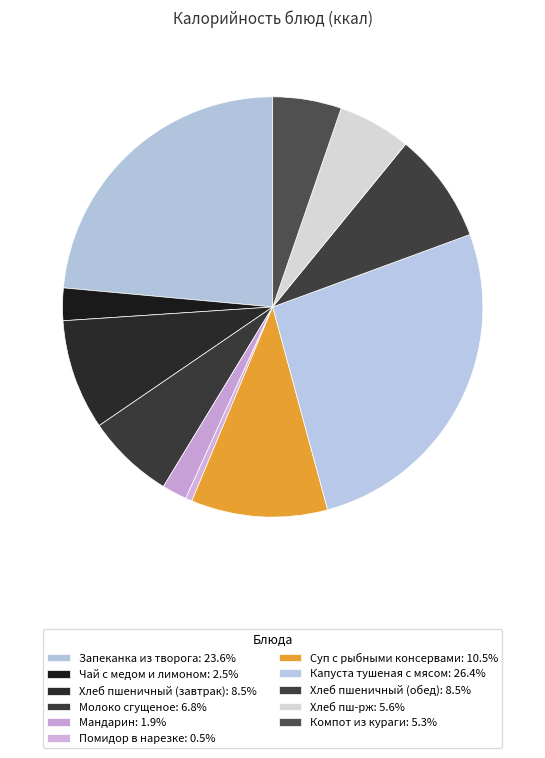

Does Молоко сгущеное account for over 50% of the chart?

No